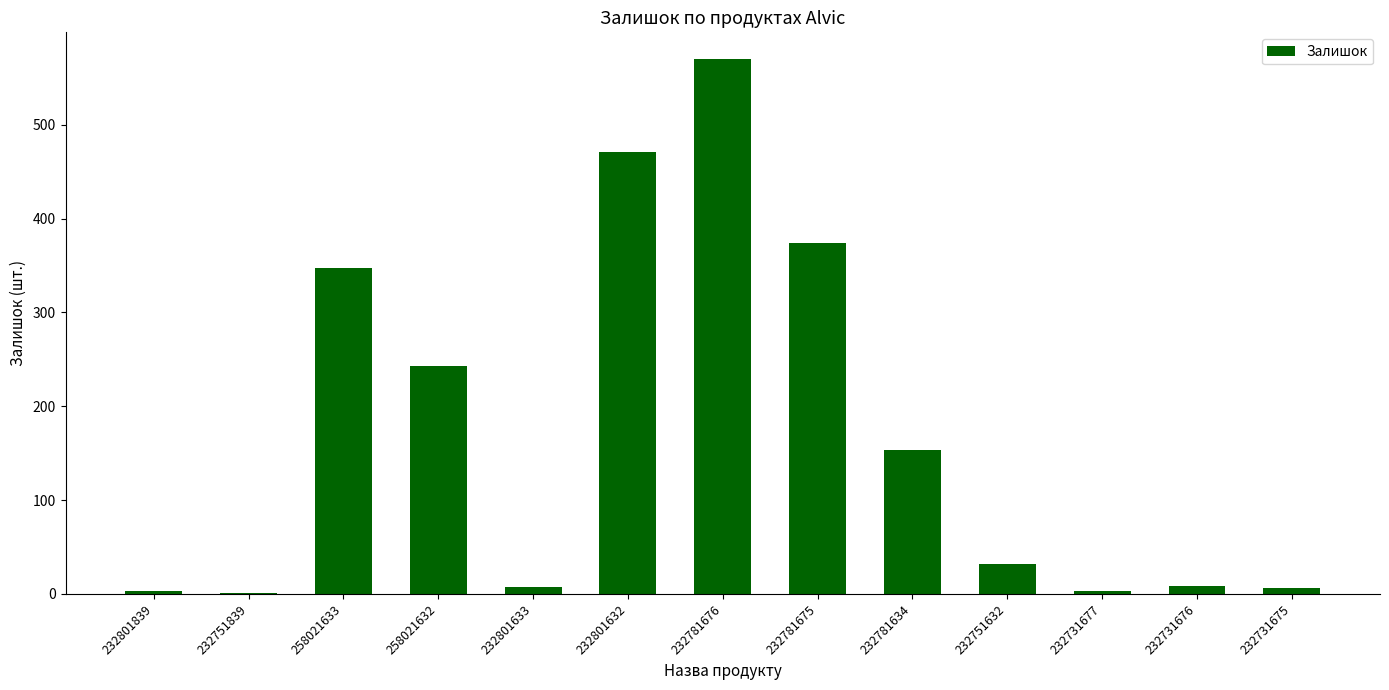

Is it true that the value at 258021633 is 347?

True